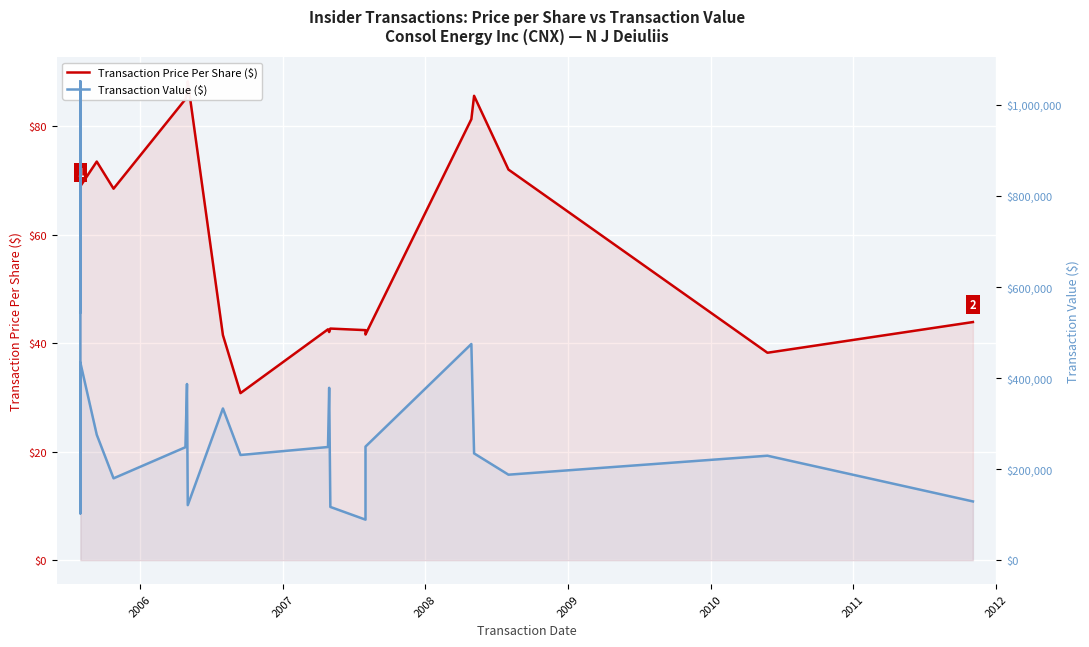

How many series are shown in this chart?

2